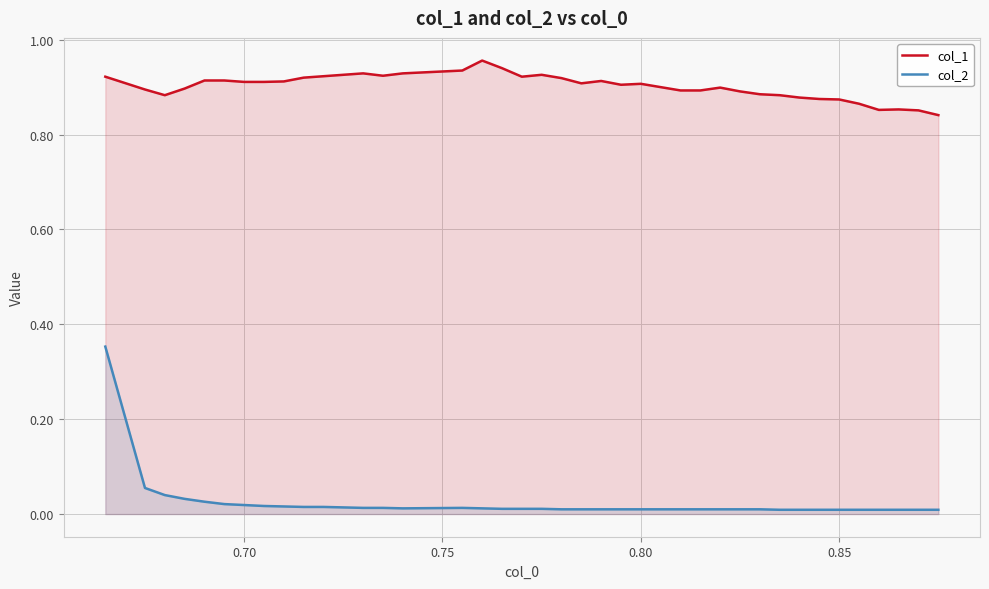

Is it true that col_1 equals 0.5 at 0.85?

False